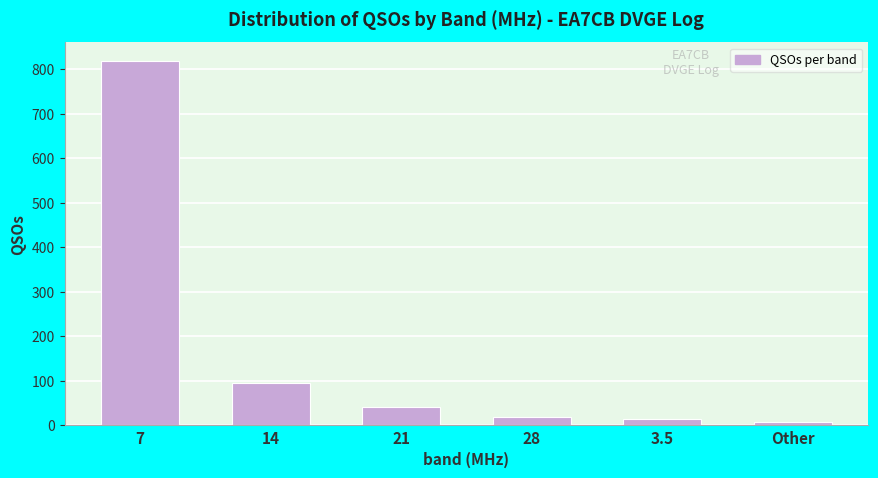

True or false: the data shows 18 at 28.

True